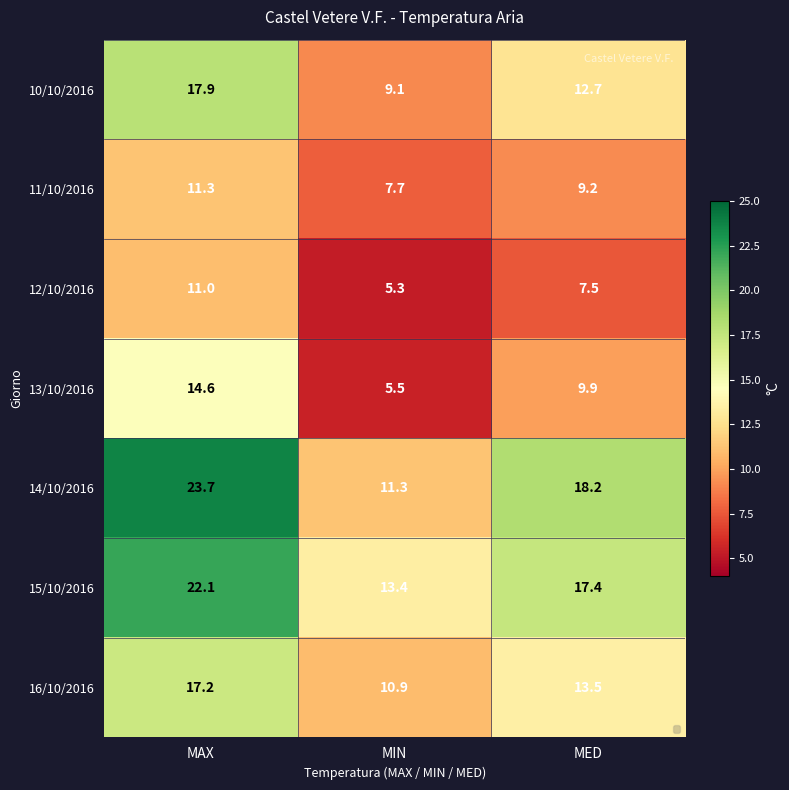

Which category has the lowest value across all series?

MIN